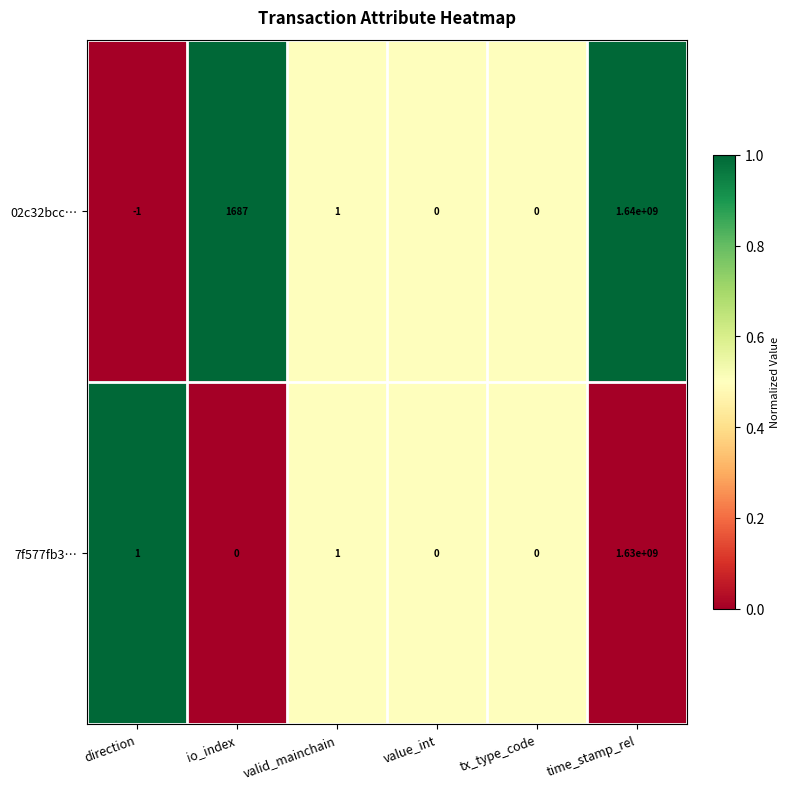

Reading left to right, extract all data points from this chart.

02c32bcc…: direction=-1	io_index=1687	valid_mainchain=1	value_int=0	tx_type_code=0	time_stamp_rel=1640000000
7f577fb3…: direction=1	io_index=0	valid_mainchain=1	value_int=0	tx_type_code=0	time_stamp_rel=1630000000